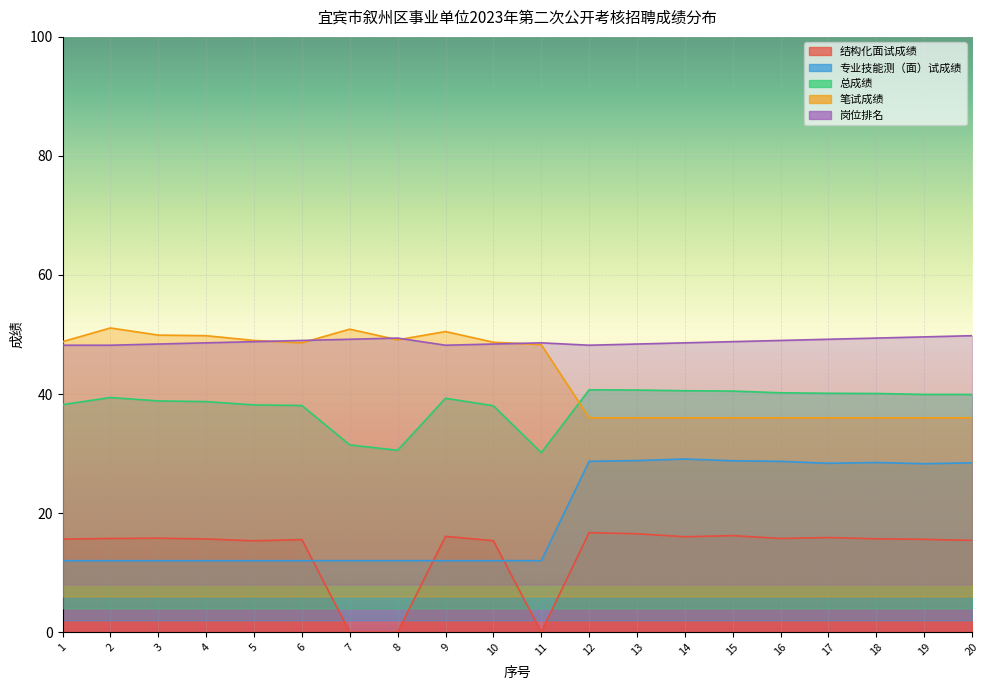

The value of 总成绩 at 10 is 15.8. True or false?

False